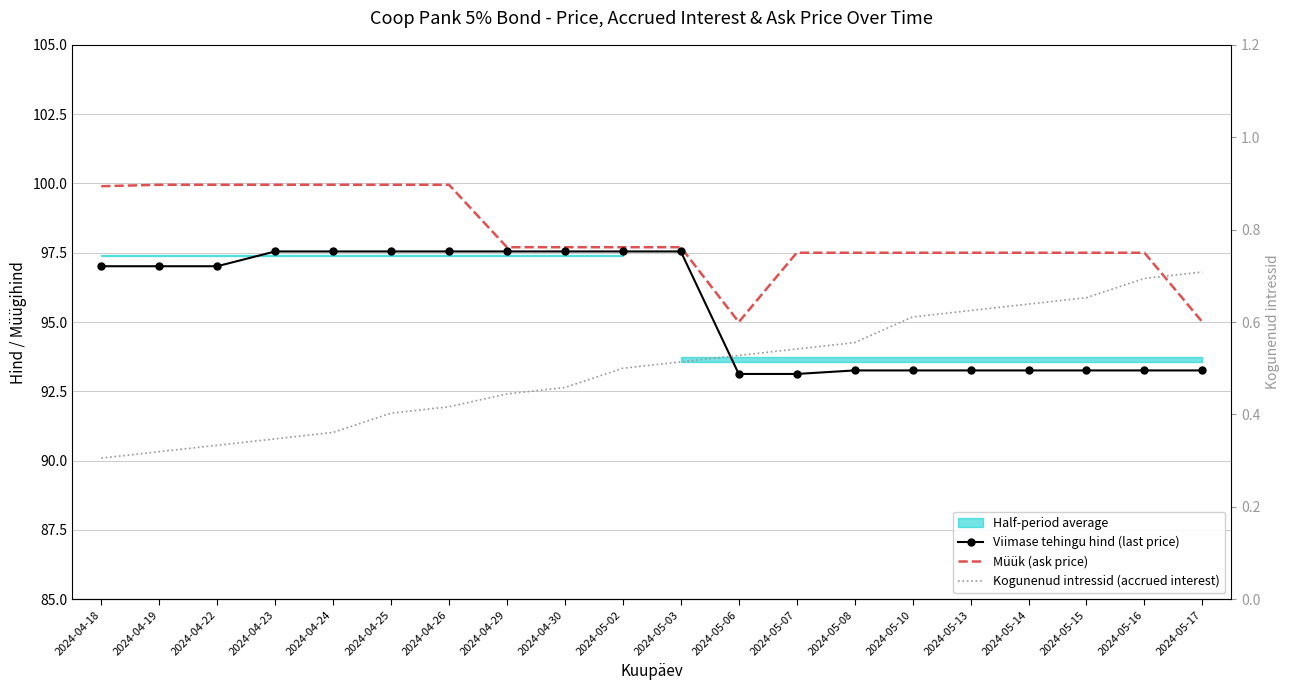

What is the minimum value for Müük (ask price)?

95.0